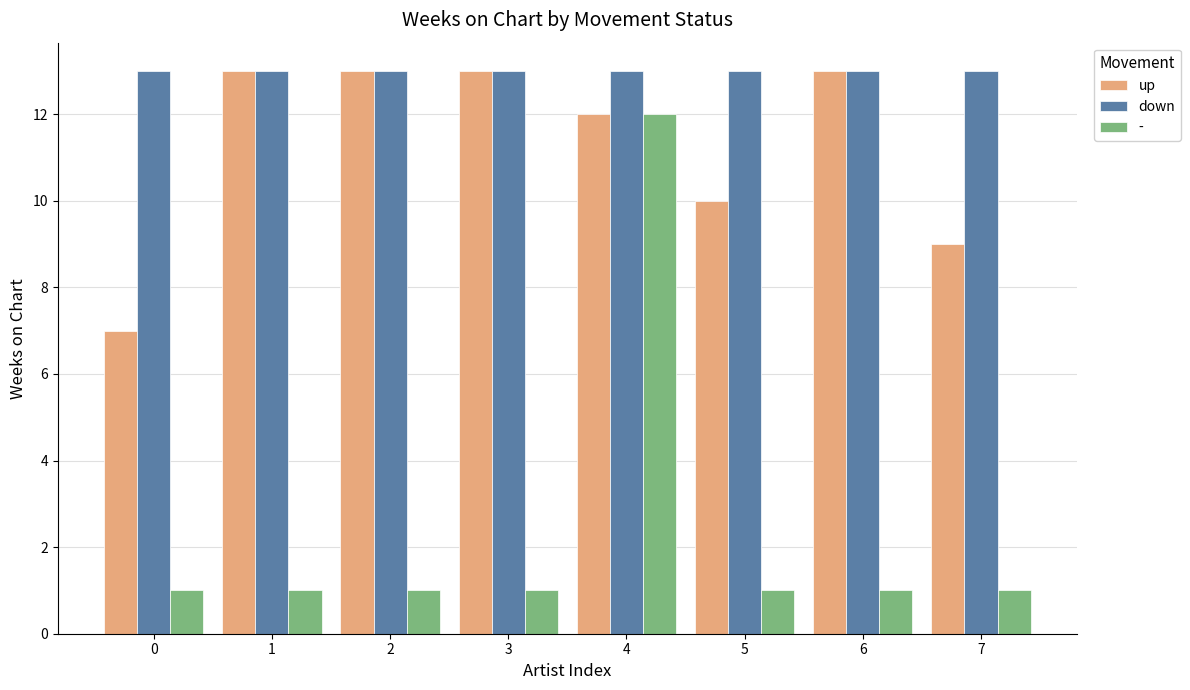

What is the highest value of the down series?

13